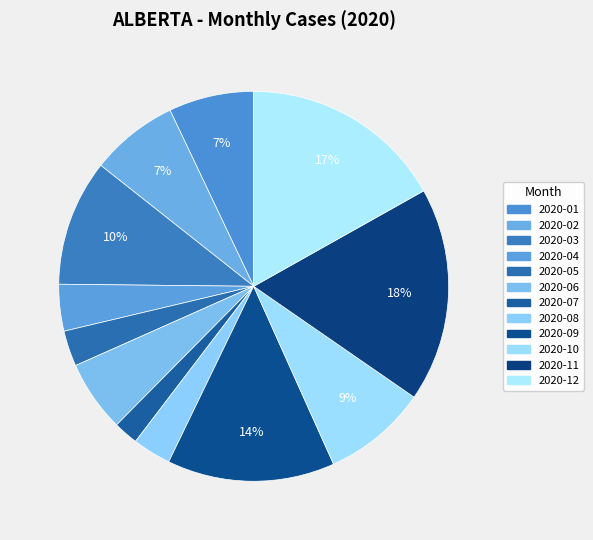

Which category has the biggest portion of the pie?

2020-11